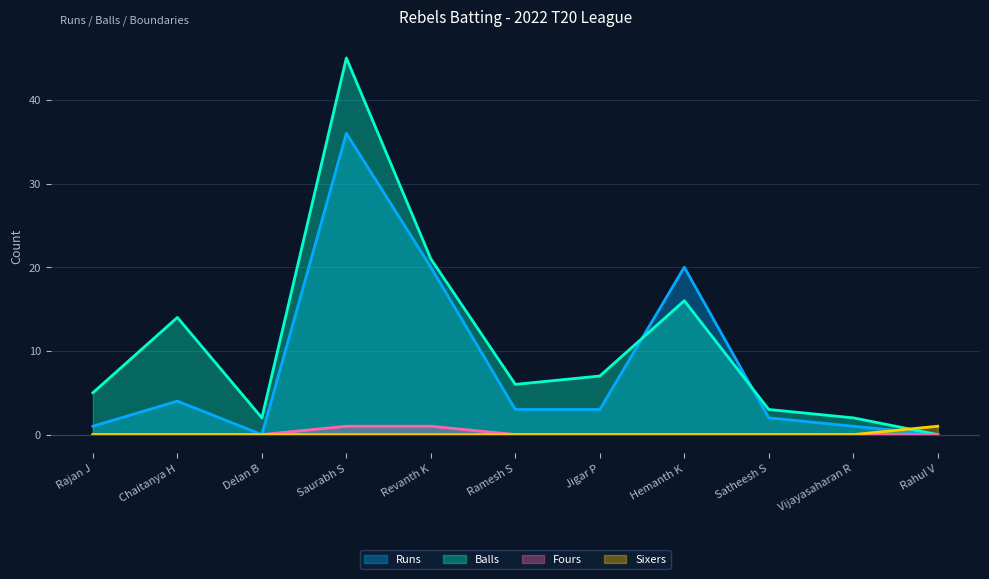

What is the sum of the Fours values at Revanth K and Delan B?

1